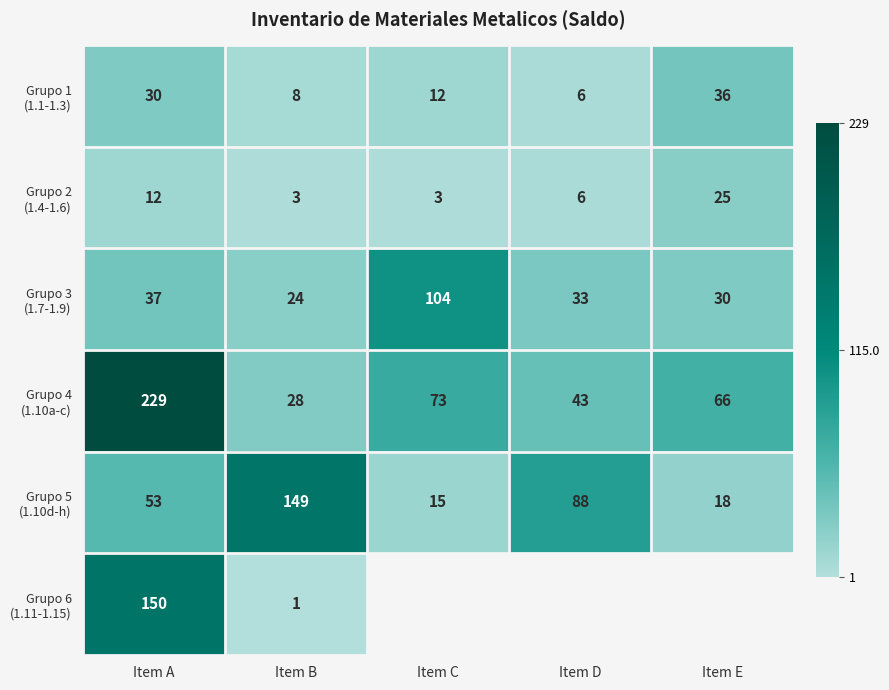

Is the value of Grupo 1 (1.1-1.3) at Item D greater than the value of Grupo 4 (1.10a-c) at Item E?

No